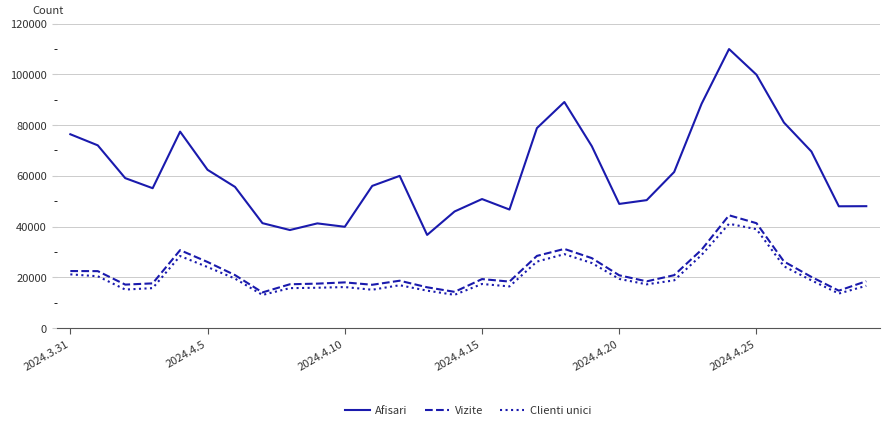

What are all the series names shown in the legend?

Afisari, Vizite, Clienti unici